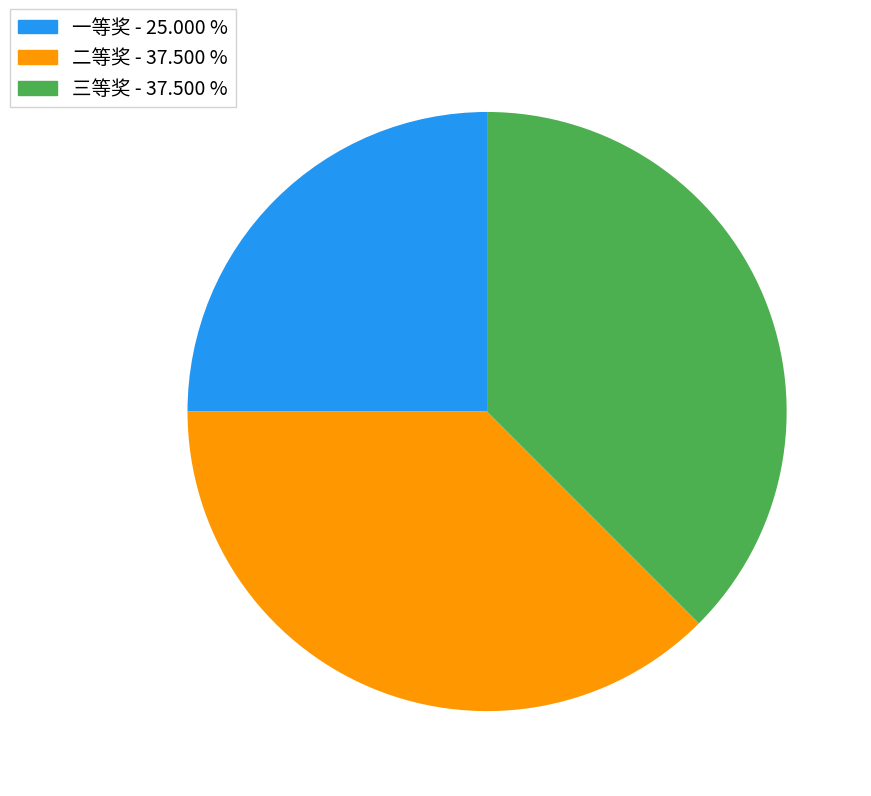

How many slices are in this pie chart?

3